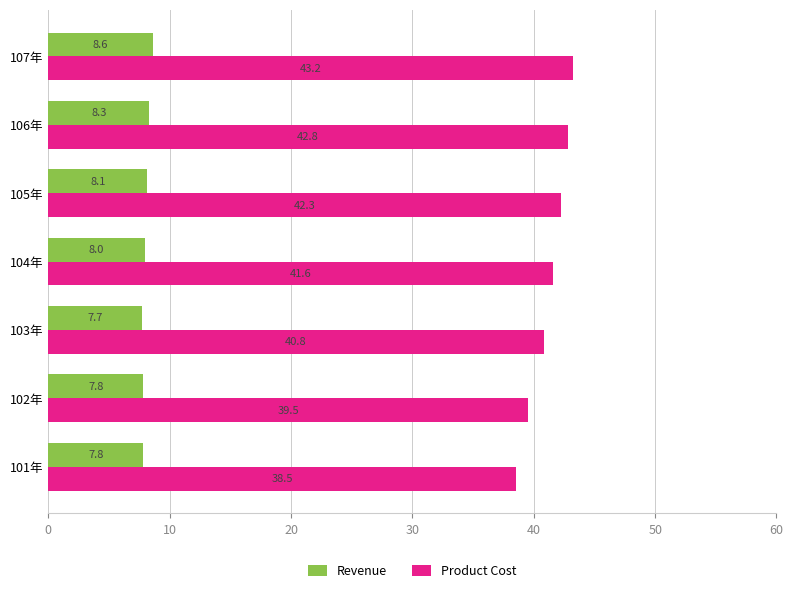

Is it true that Revenue equals 7.8 at 102年?

True